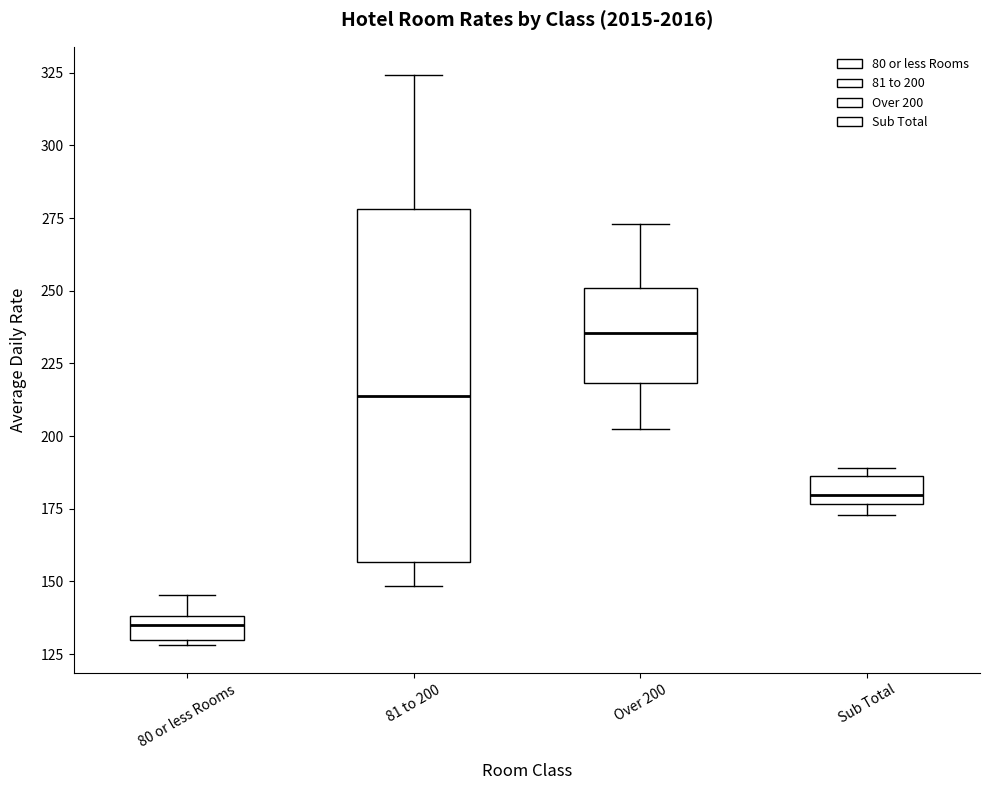

Which box's median line is the lowest?

80 or less Rooms